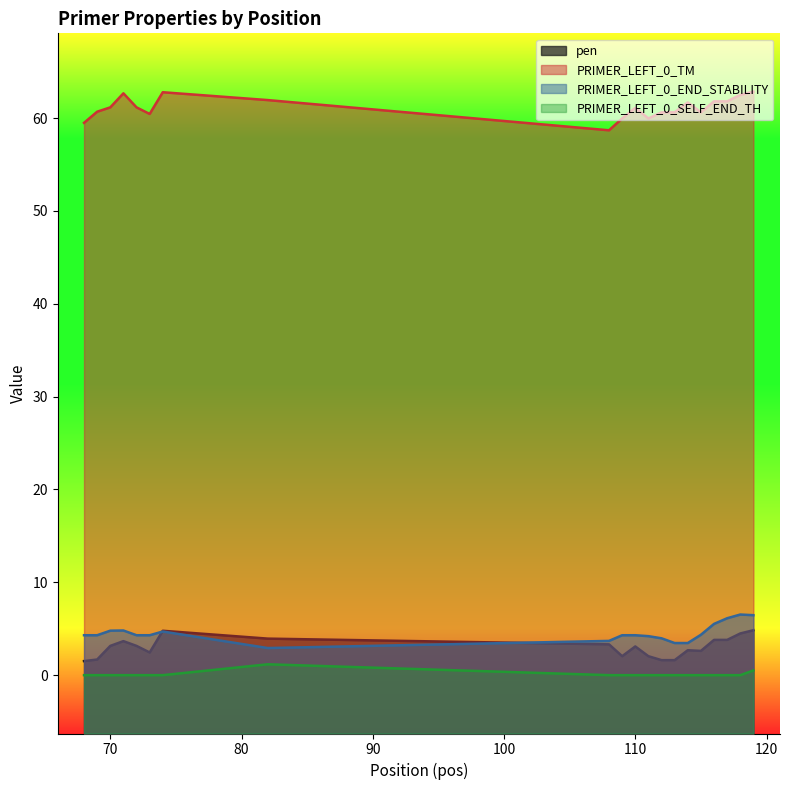

At which label does PRIMER_LEFT_0_END_STABILITY reach its minimum?

82